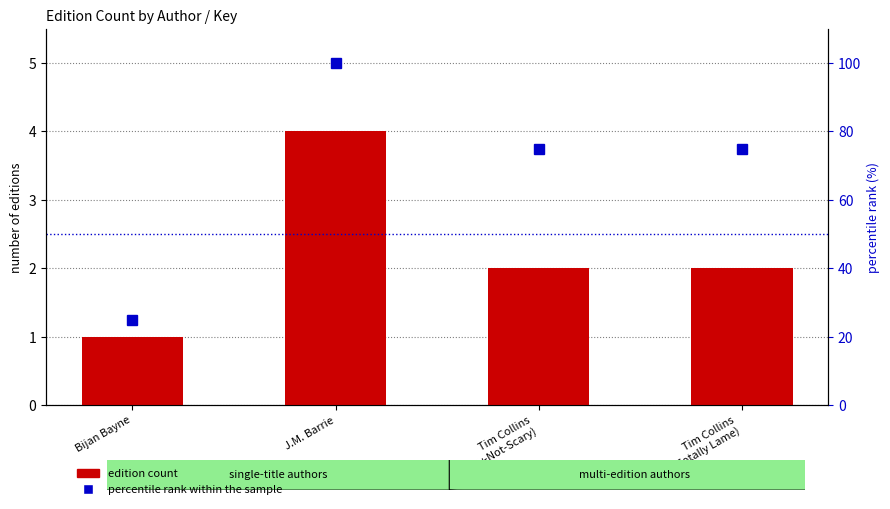

Which category has the highest value in the edition count series?

J.M. Barrie